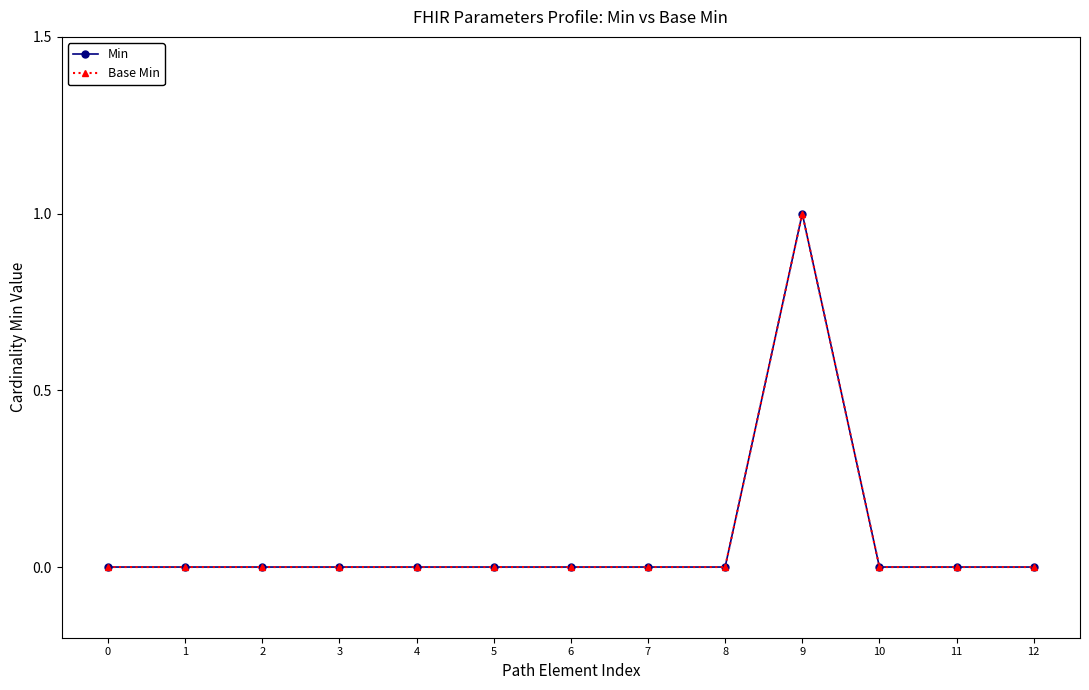

Is this an area chart (filled region under the line)?

No